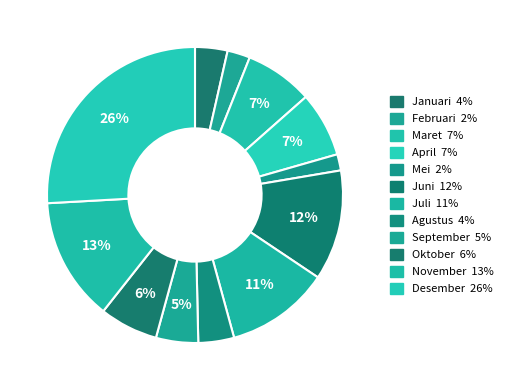

How many segments does this pie chart have?

12